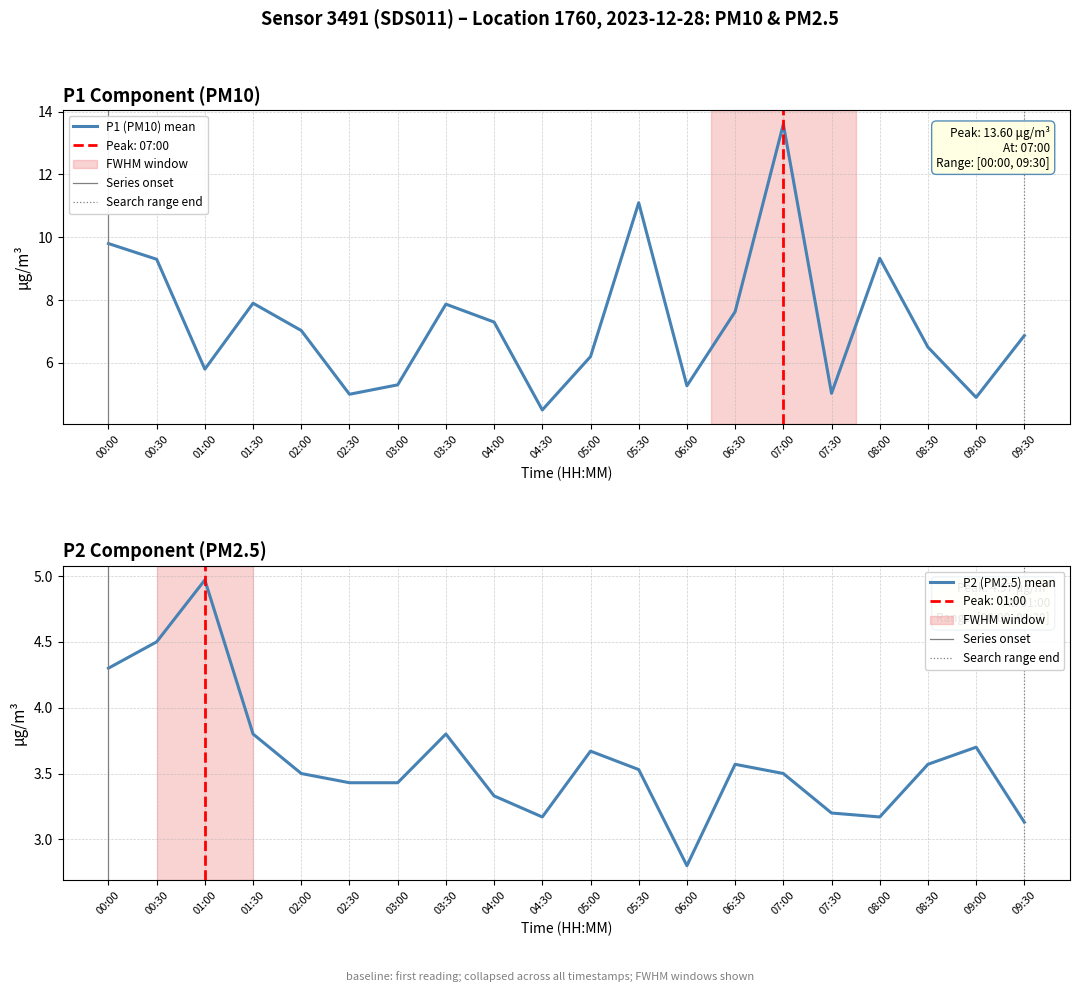

Where is the first local minimum for P1?

01:00